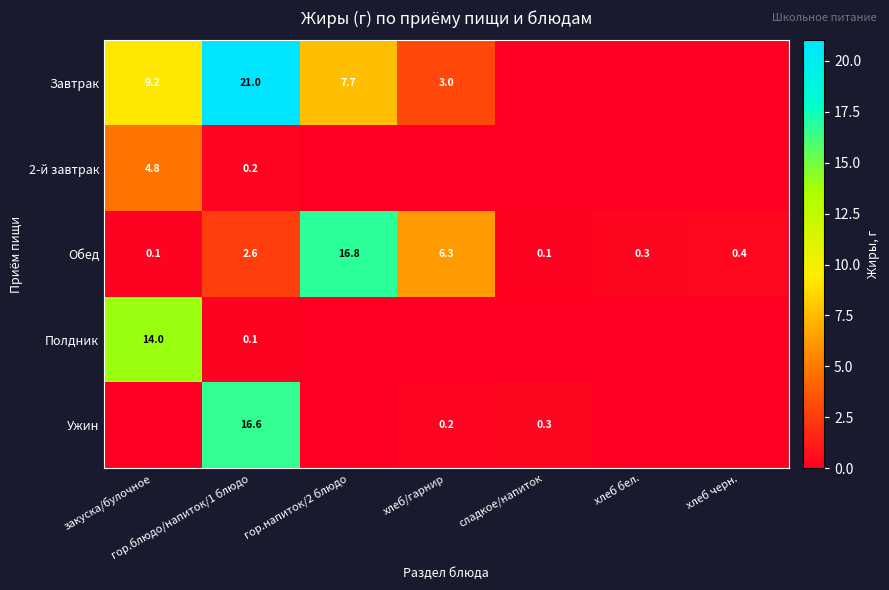

The Обед series shows 0.1 at закуска/булочное. True or false?

True